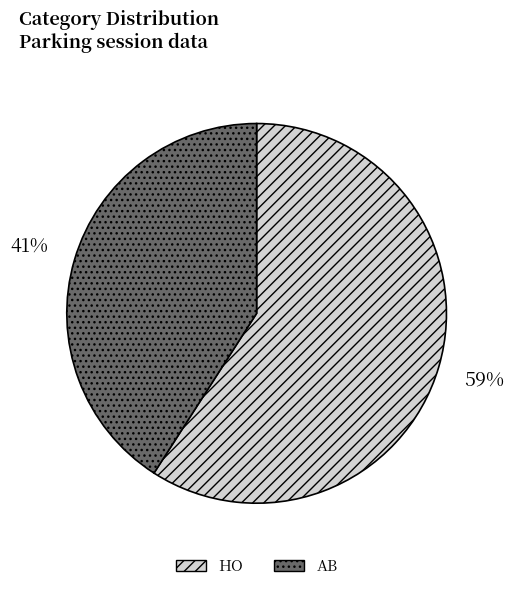

Is the sum of HO and AB greater than half?

Yes